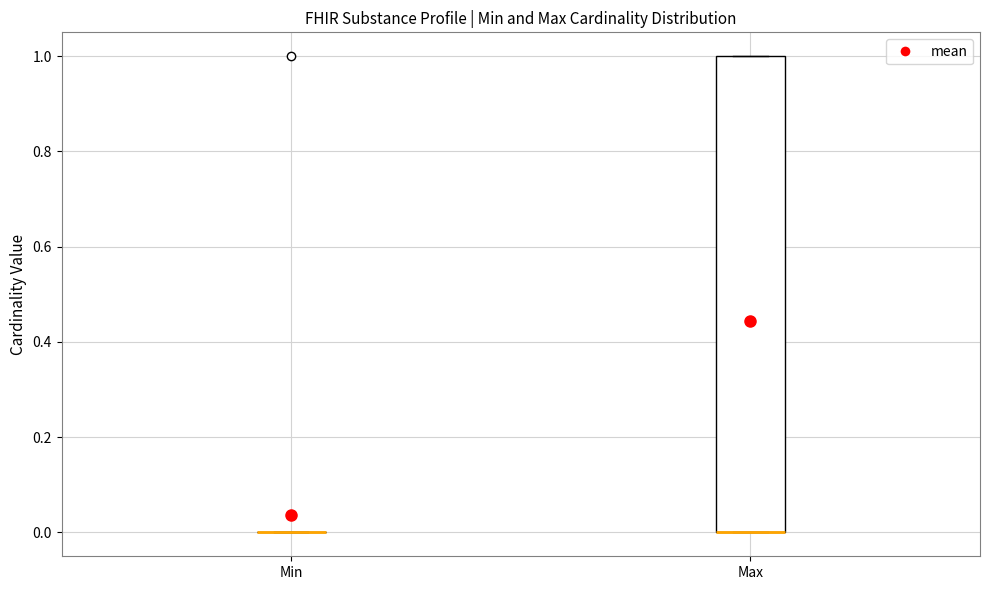

Comparing the boxes themselves (not the whiskers), which one is the tallest?

Max